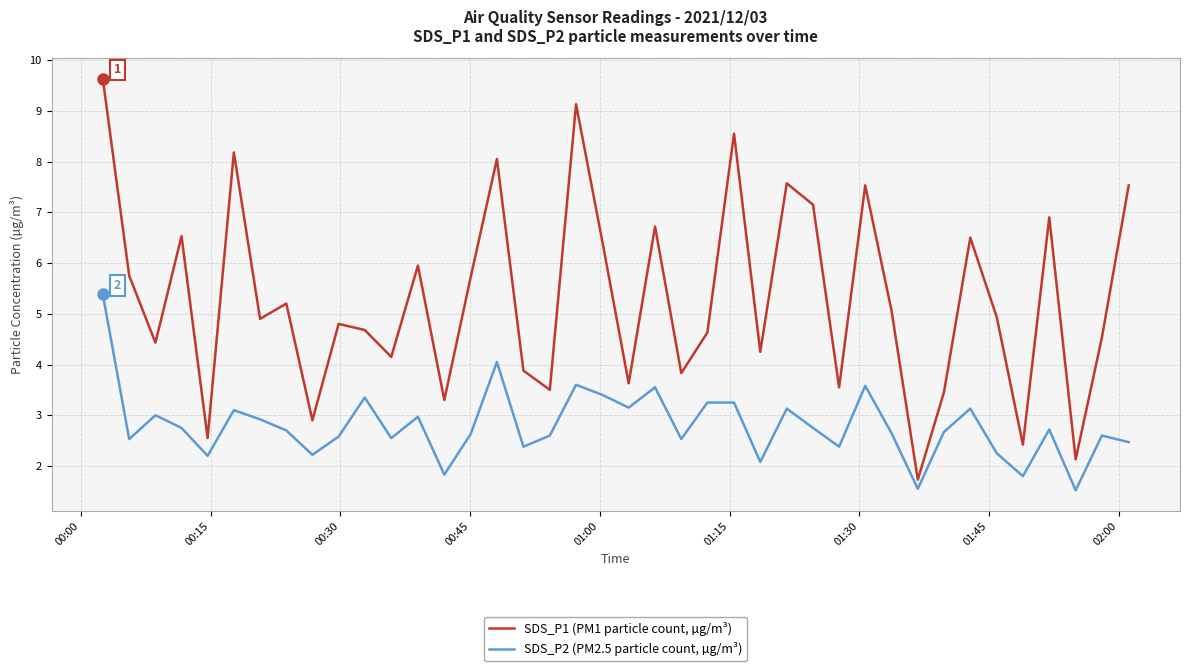

True or false: SDS_P2 (PM2.5 particle count, µg/m³) has more than 1 points higher than both neighbors.

True